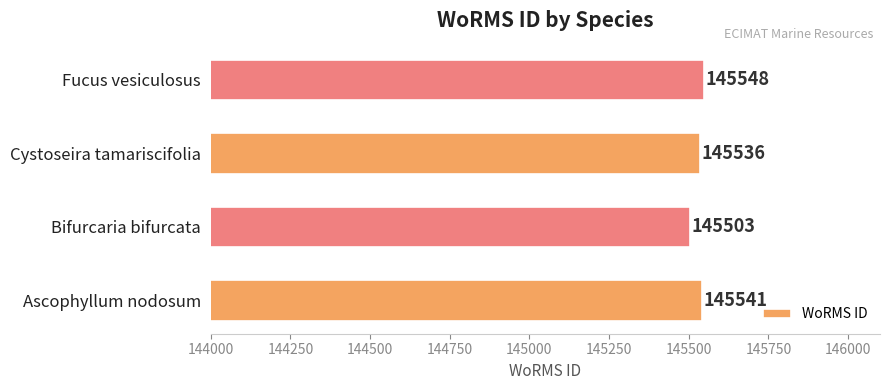

The value at Ascophyllum nodosum is 240918. True or false?

False